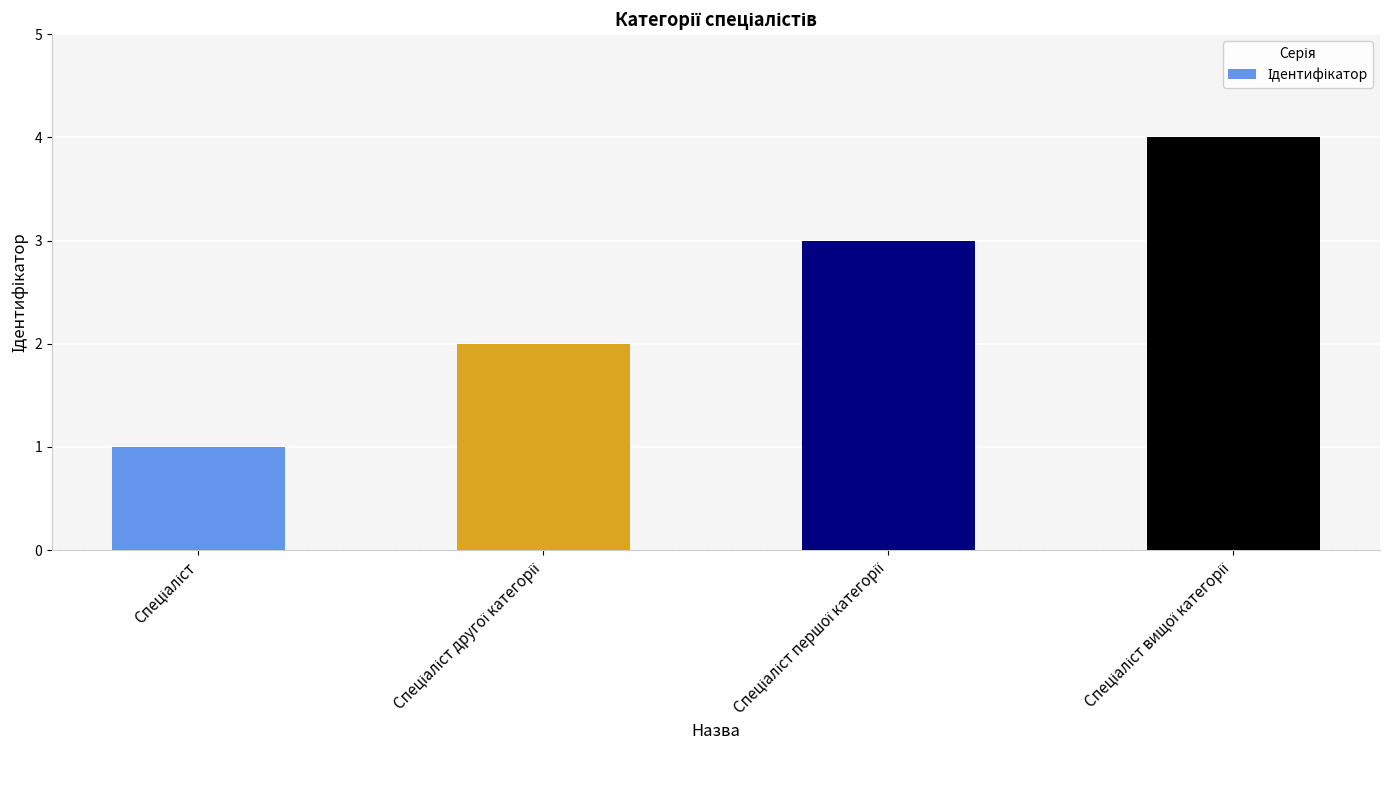

Count the values in the range 2 to 4.

3